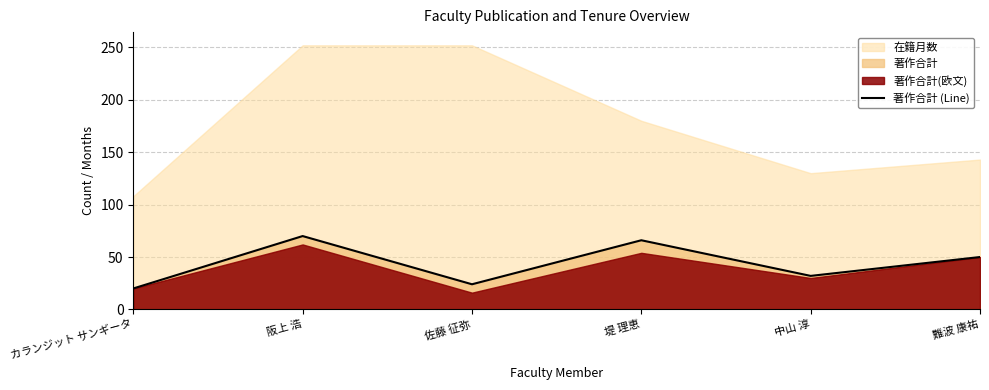

List the labels in order of value, smallest first.

カランジット サンギータ, 佐藤 征弥, 中山 淳, 難波 康祐, 堤 理恵, 阪上 浩